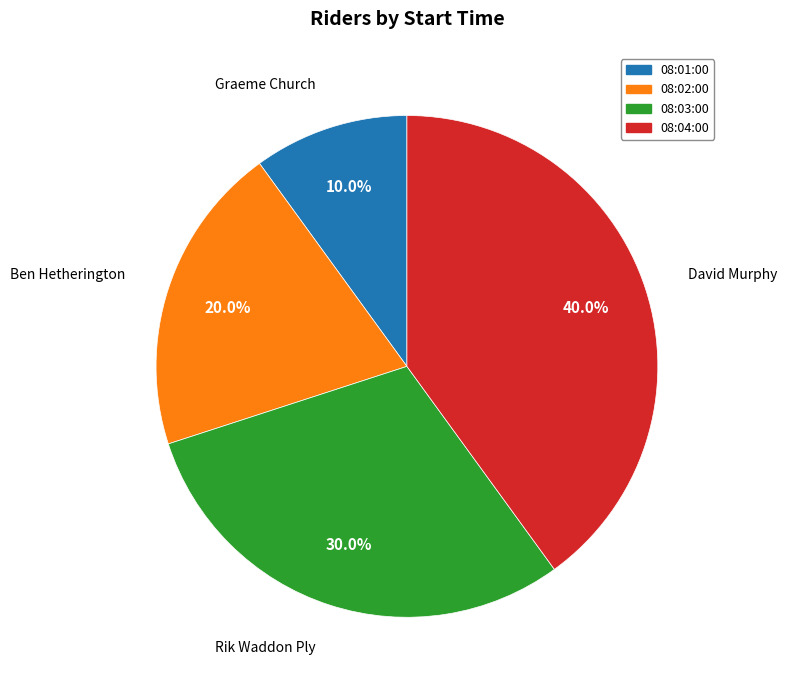

Between 08:01:00 and 08:03:00, which is larger?

08:03:00